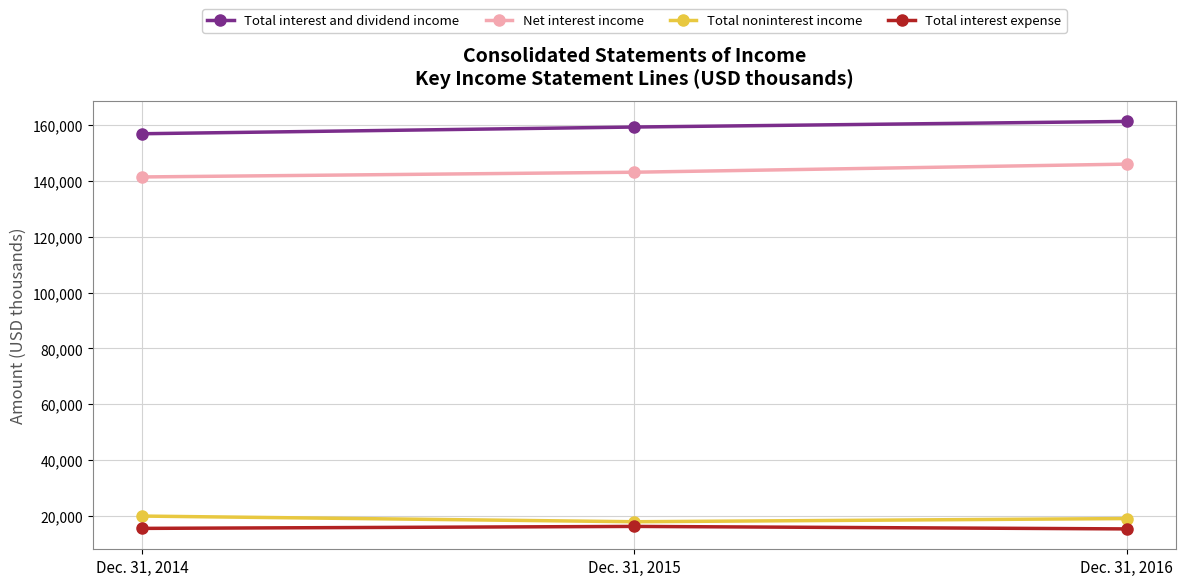

What is the maximum value for Total noninterest income?

19906